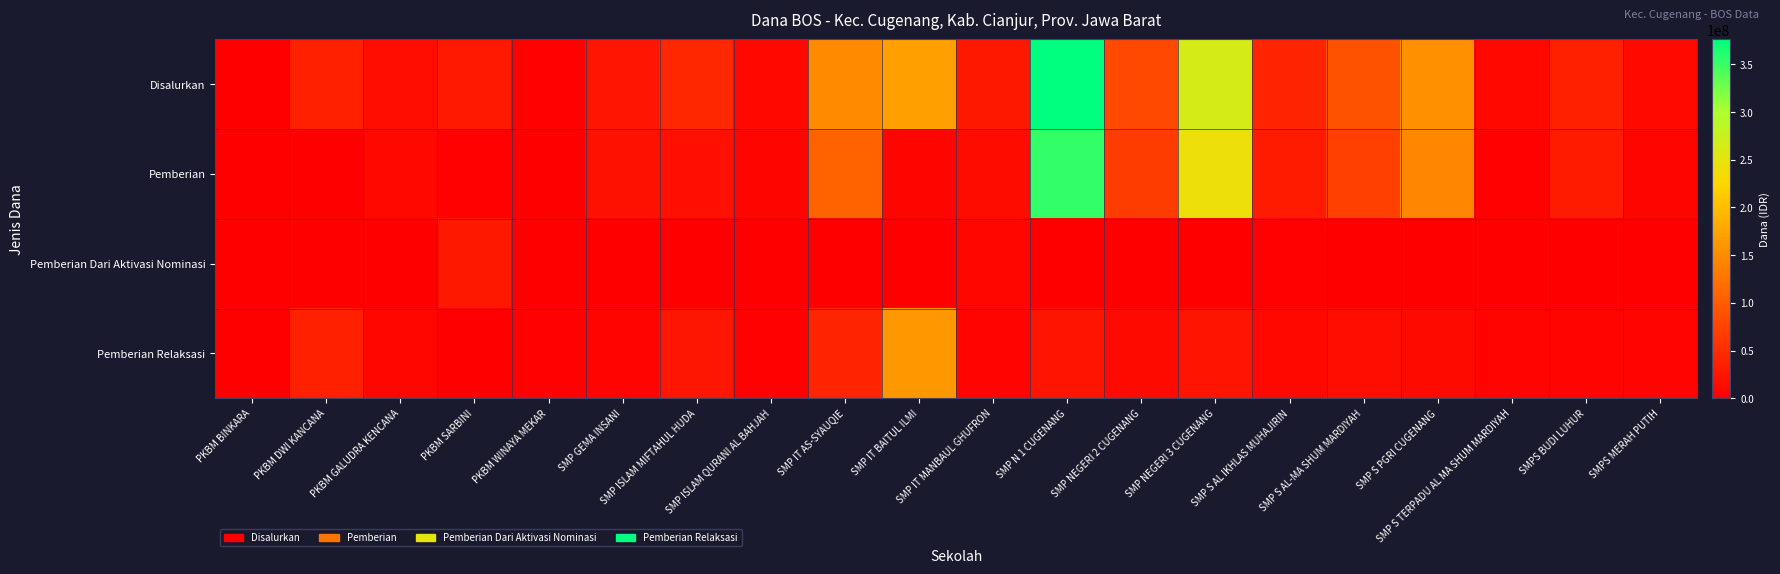

Which series has the largest total across all categories?

Disalurkan